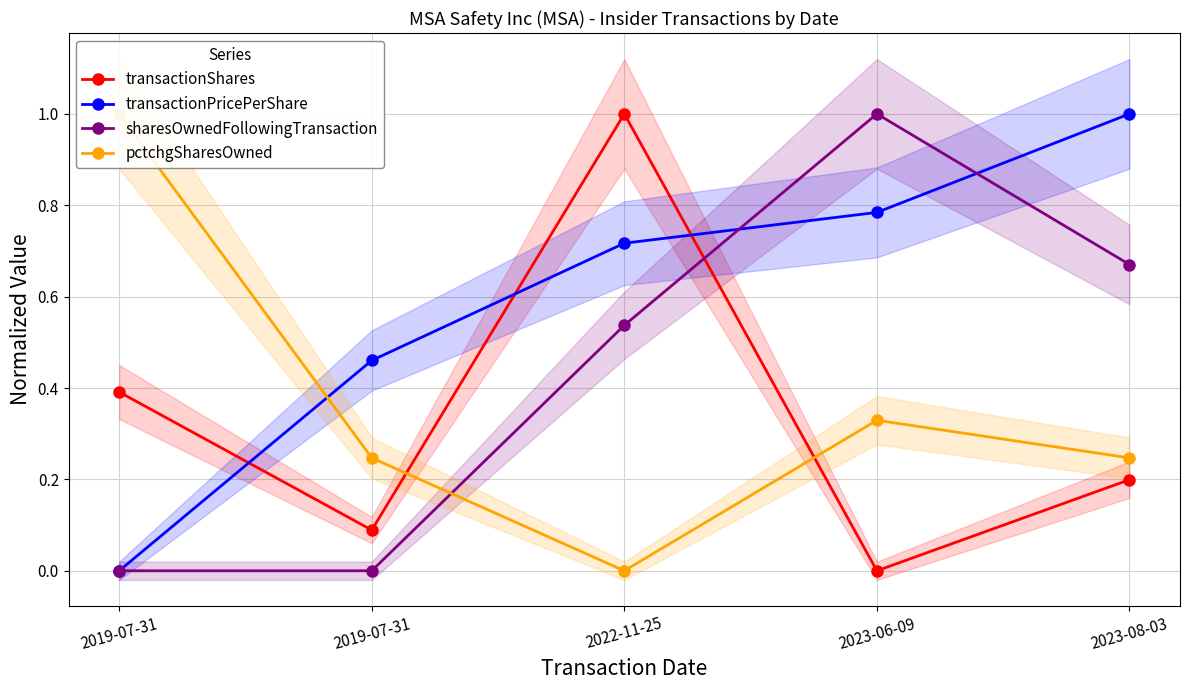

At how many categories does at least one series exceed 0?

5